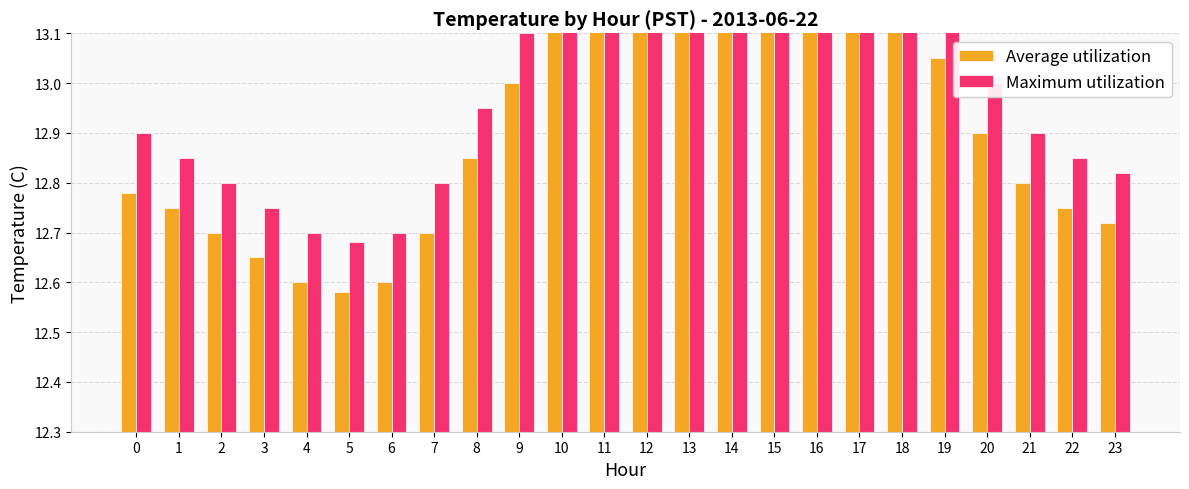

Is it true that Average utilization equals 3.4 at 5?

False